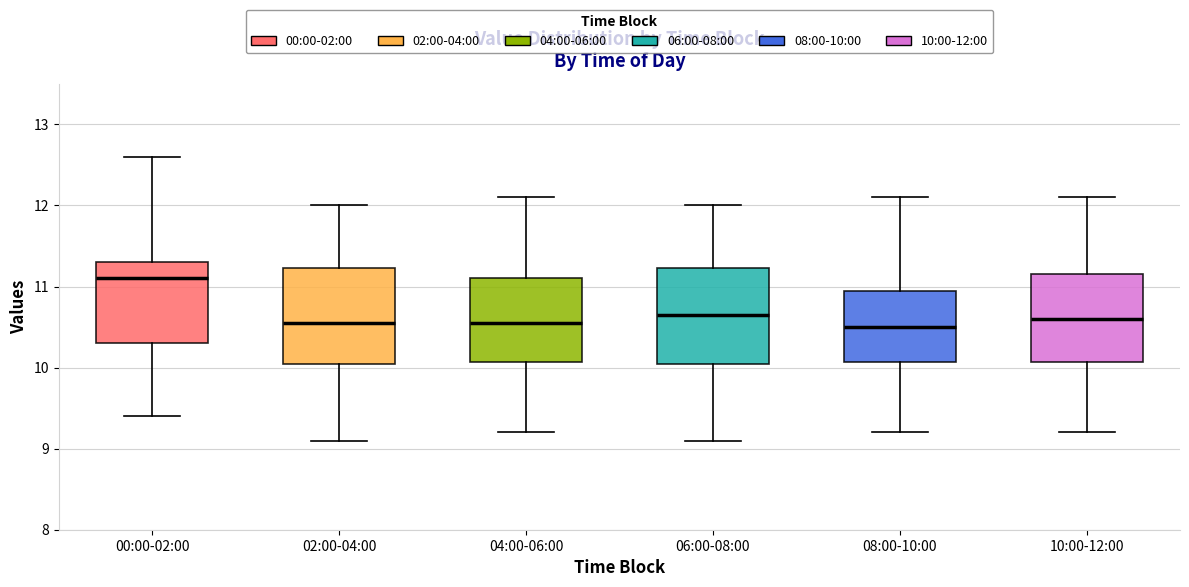

Reading left to right, read every box against the y-axis: the position of its median line, the range the box covers, and the ends of its whiskers. The values are not printed on the chart, so give them approximately, as read against the axis.

00:00-02:00: median 11.1, box 10.3 to 11.3, whiskers 9.4 to 12.6
02:00-04:00: median 10.6, box 10.1 to 11.2, whiskers 9.1 to 12.0
04:00-06:00: median 10.6, box 10.1 to 11.1, whiskers 9.2 to 12.1
06:00-08:00: median 10.7, box 10.1 to 11.2, whiskers 9.1 to 12.0
08:00-10:00: median 10.5, box 10.1 to 11.0, whiskers 9.2 to 12.1
10:00-12:00: median 10.6, box 10.1 to 11.2, whiskers 9.2 to 12.1